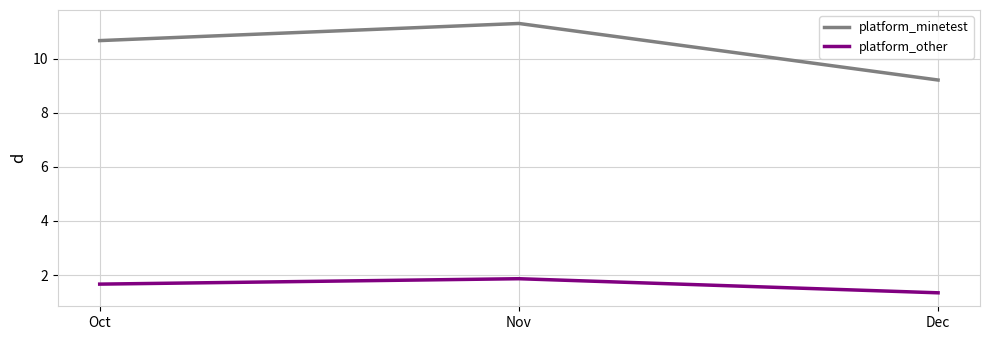

At Nov, list the series in order from smallest to largest.

platform_other, platform_minetest